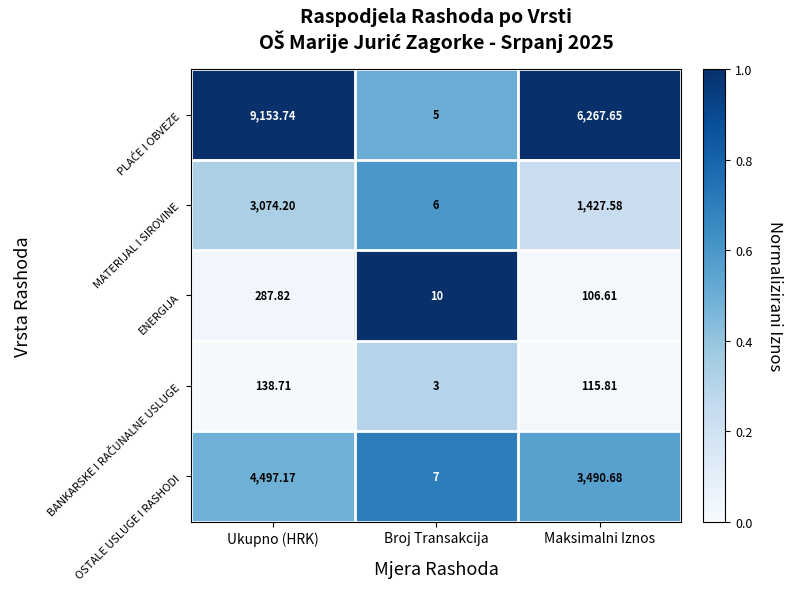

What is the maximum value shown in the chart?

9153.7